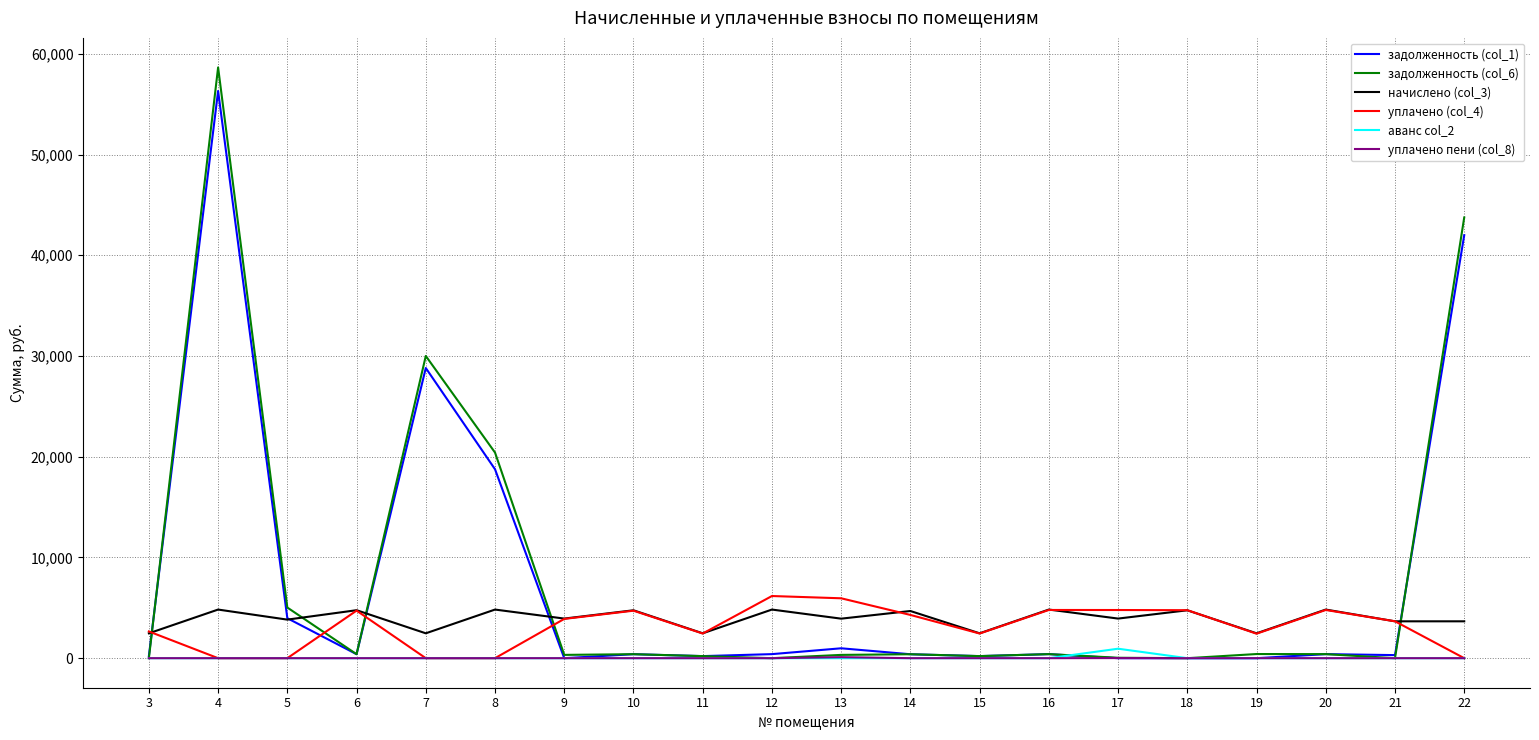

How many lines are shown in the chart?

6